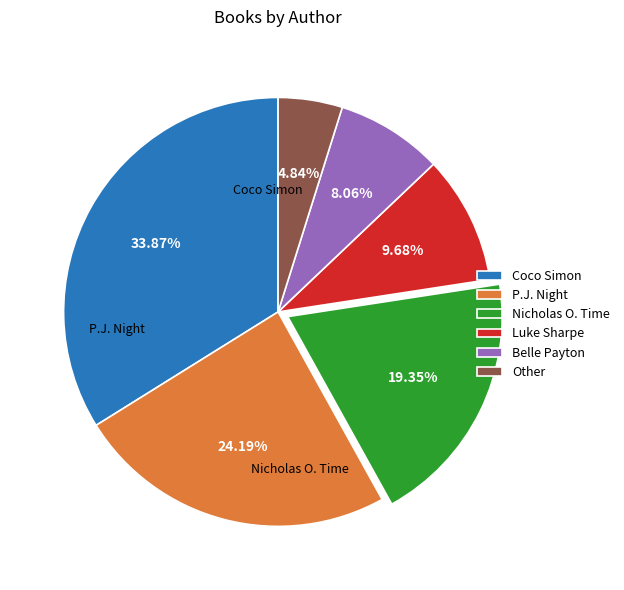

Is Other the majority of the pie?

No